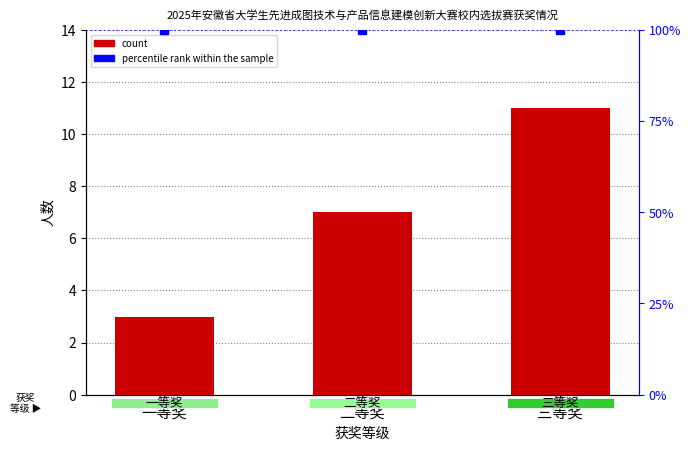

What is the smallest value displayed?

3